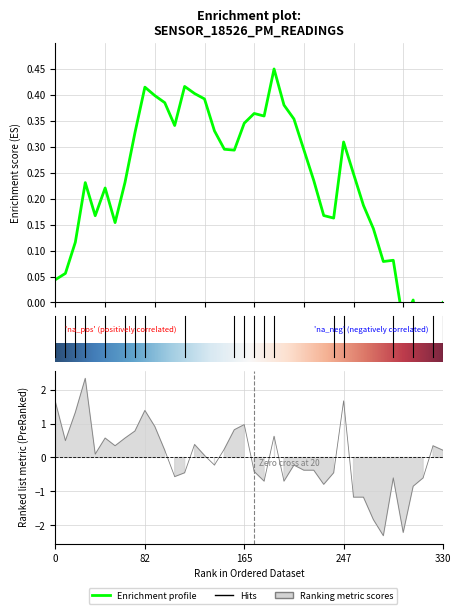

How many data points are above 0?

21